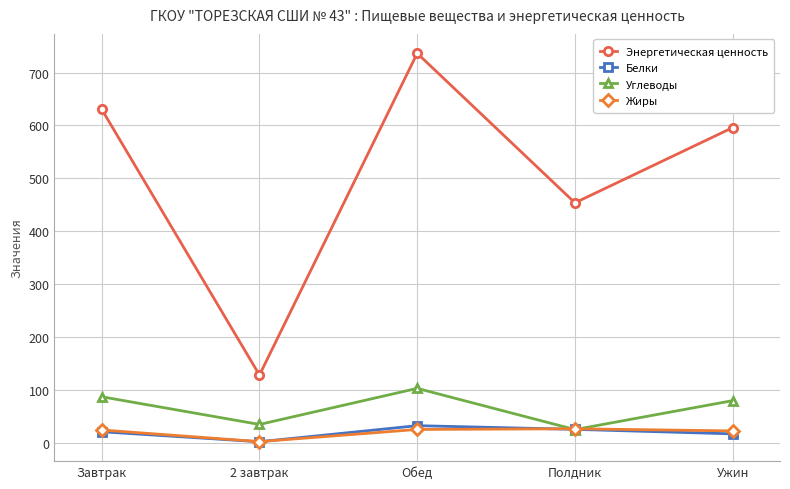

How many data points in Жиры are less than 24?

2